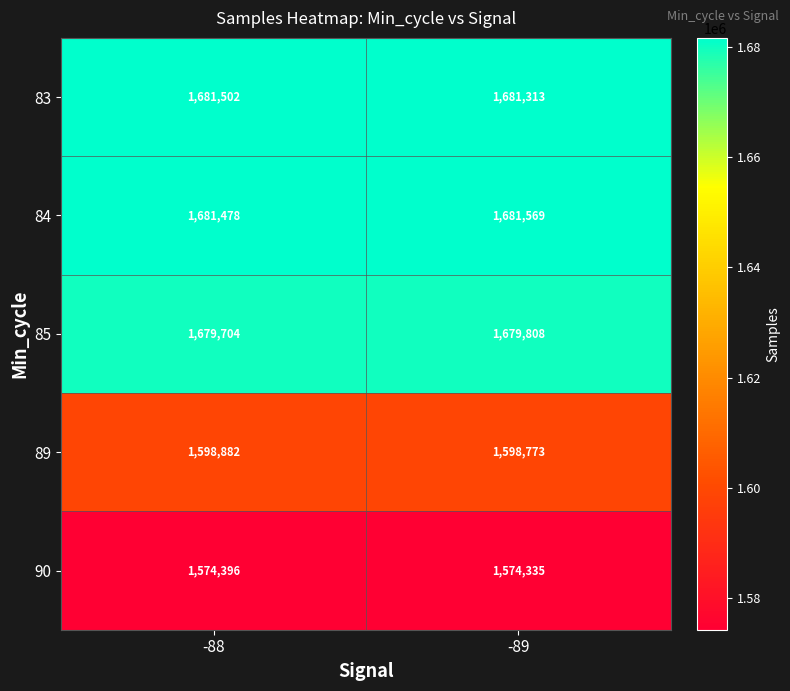

What is the smallest value displayed?

1574335